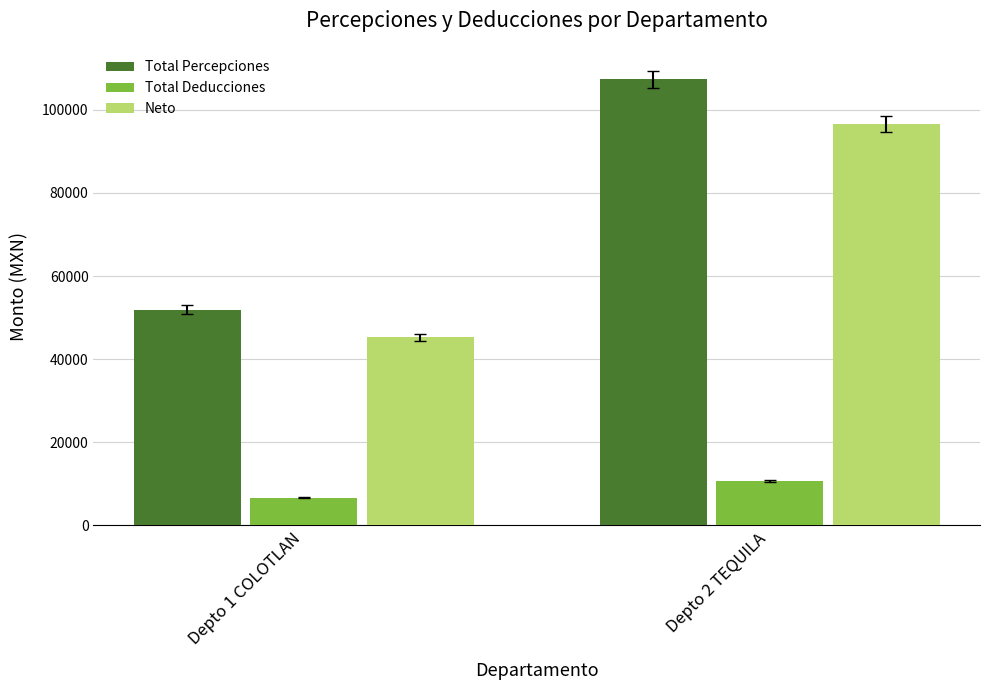

What are all the series names shown in the legend?

Total Percepciones, Total Deducciones, Neto